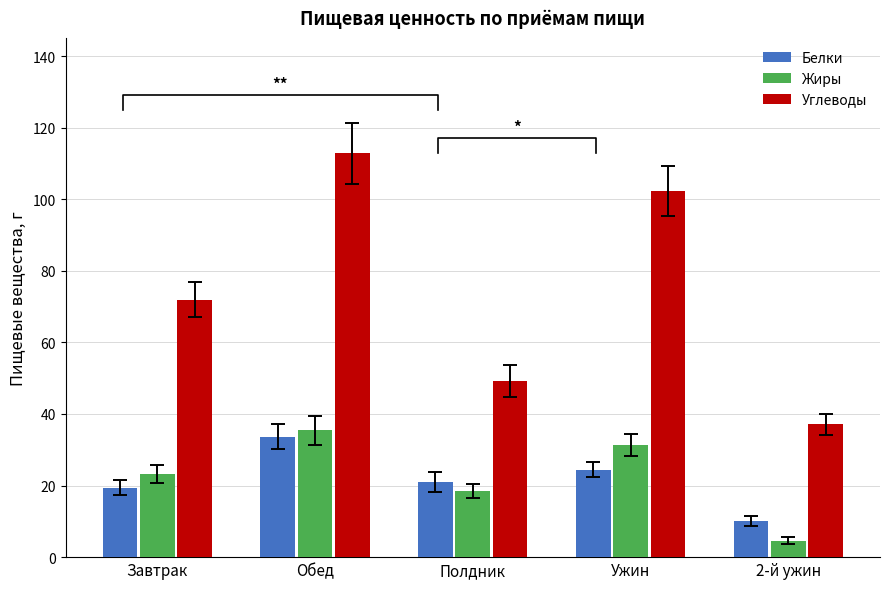

Where is Жиры nearest to the value 19?

Полдник